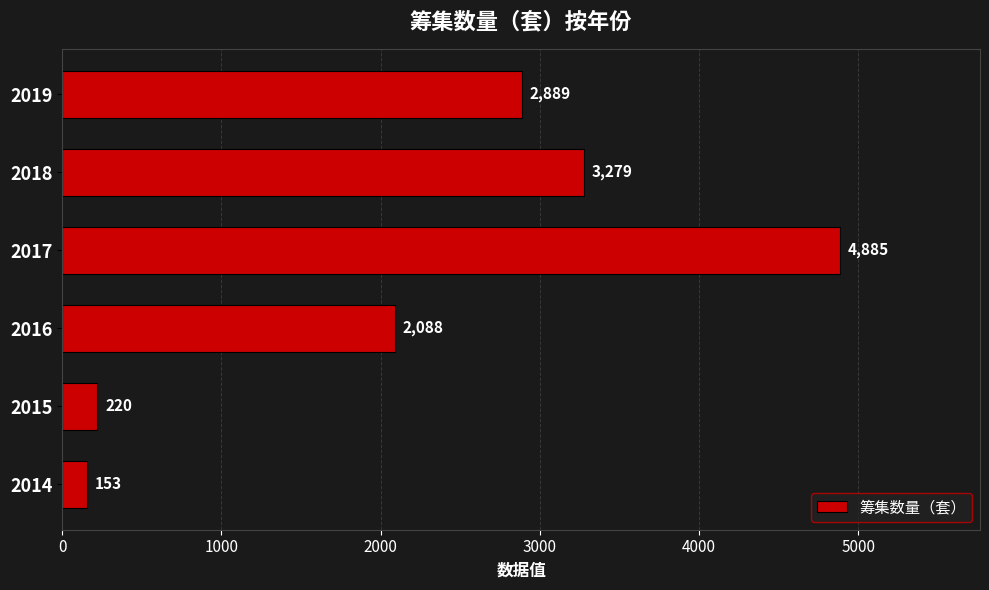

Reading bottom to top, what are all the values shown in this chart?

153	220	2088	4885	3279	2889